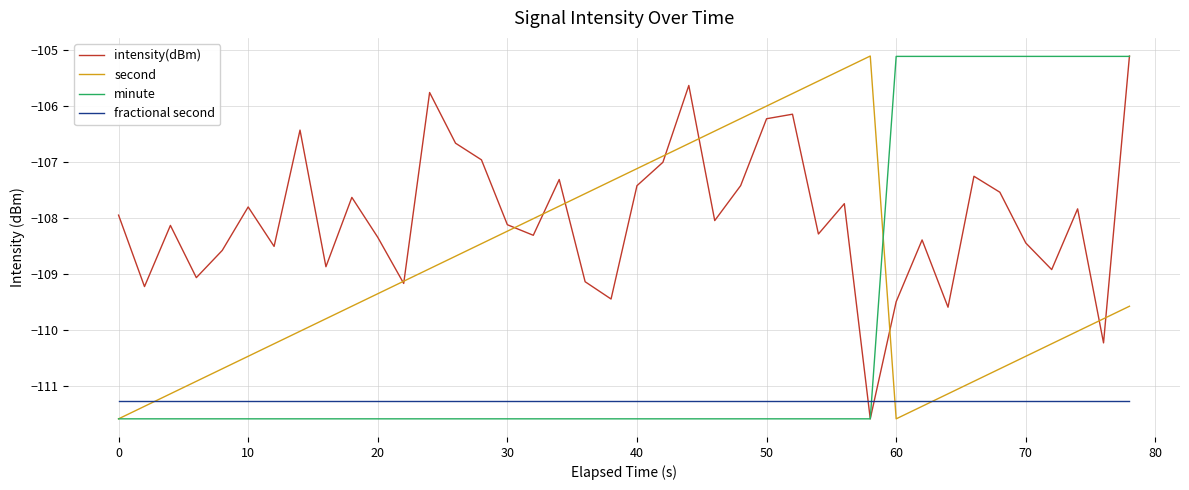

What is the lowest value of the fractional second series?

-111.3